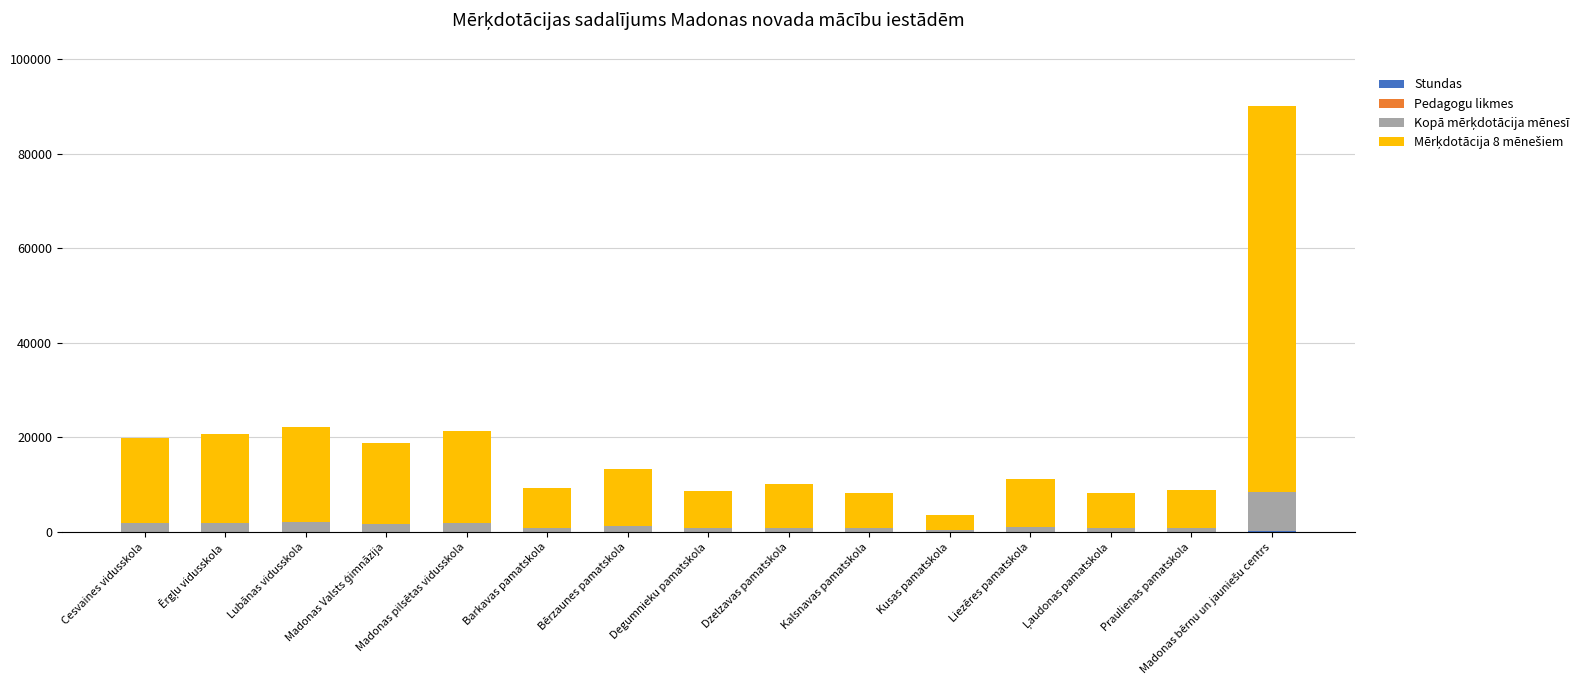

Which has a higher value, Barkavas pamatskola or Bērzaunes pamatskola?

Bērzaunes pamatskola